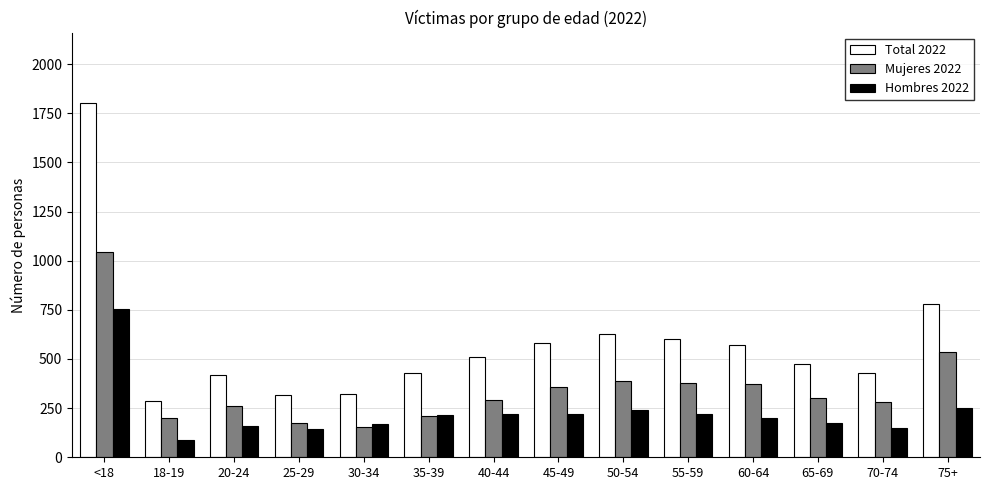

How many bars are there in total?

42